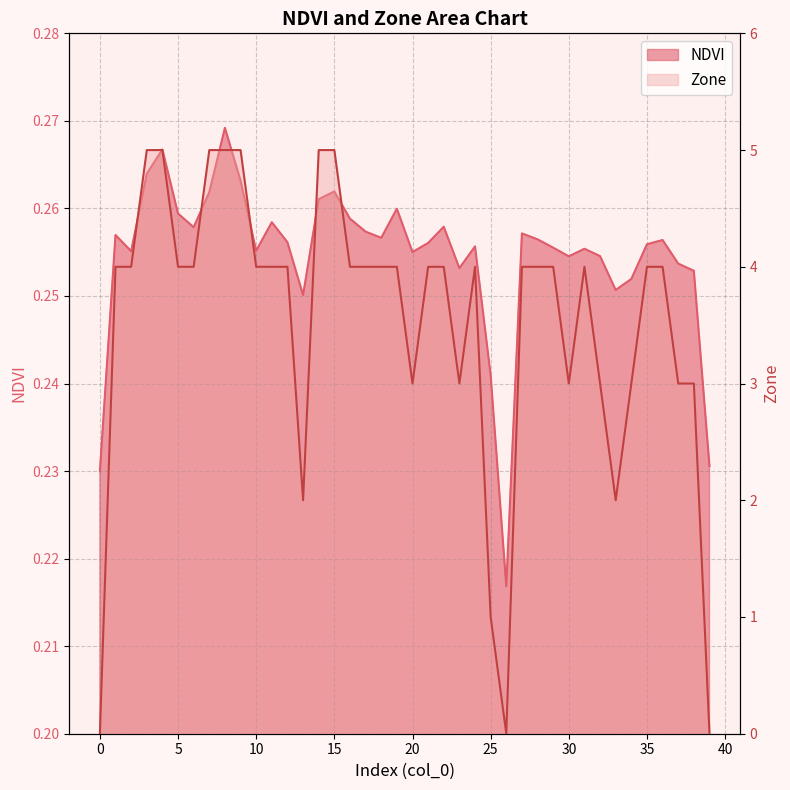

At how many categories does at least one series exceed 4?

7